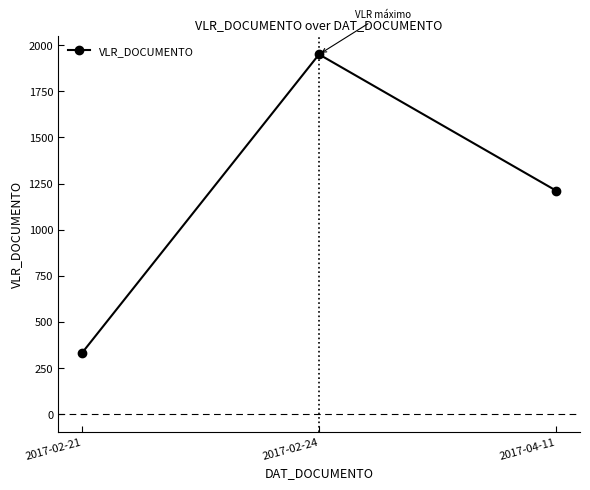

List the labels in order of value, smallest first.

2017-02-21, 2017-04-11, 2017-02-24